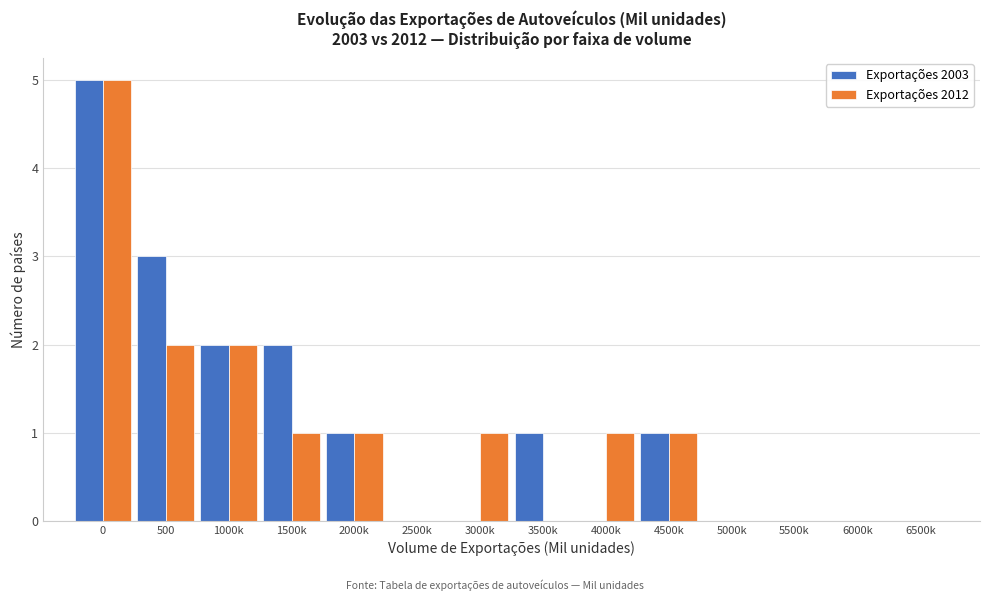

Reading left to right, list all the values displayed in this chart.

Exportações 2003: 0=5	500=3	1000k=2	1500k=2	2000k=1	2500k=0	3000k=0	3500k=1	4000k=0	4500k=1	5000k=0	5500k=0	6000k=0	6500k=0
Exportações 2012: 0=5	500=2	1000k=2	1500k=1	2000k=1	2500k=0	3000k=1	3500k=0	4000k=1	4500k=1	5000k=0	5500k=0	6000k=0	6500k=0